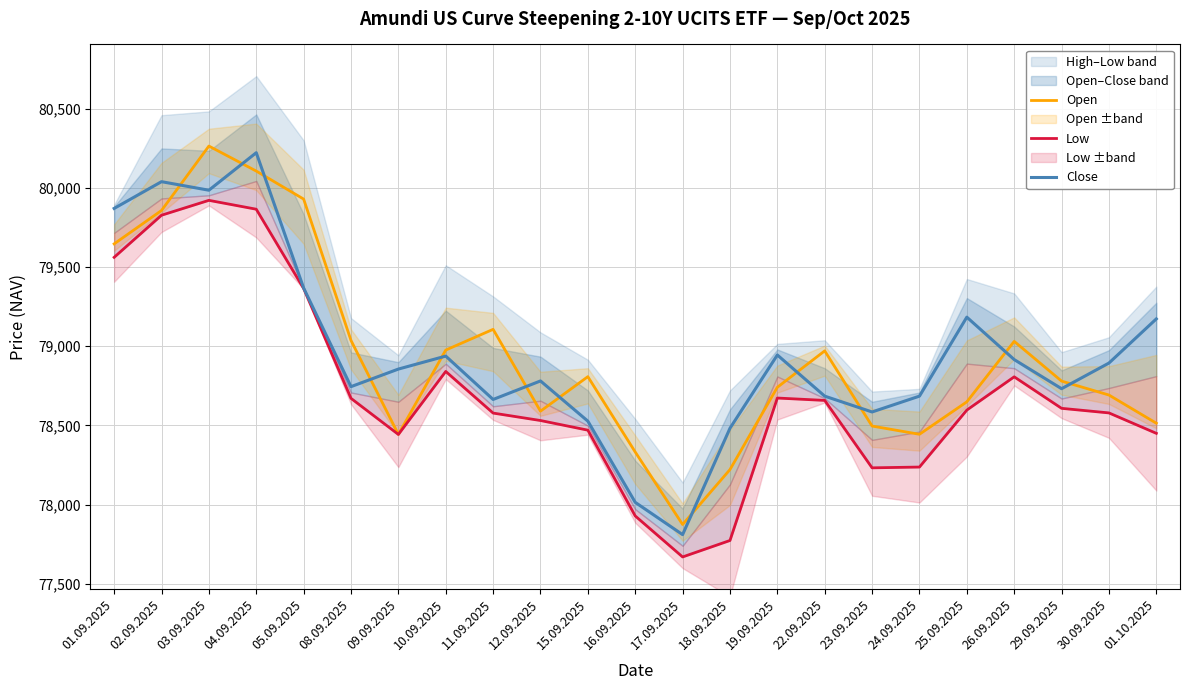

Rank the series at 09.09.2025 from lowest to highest value.

Open, Low, Close